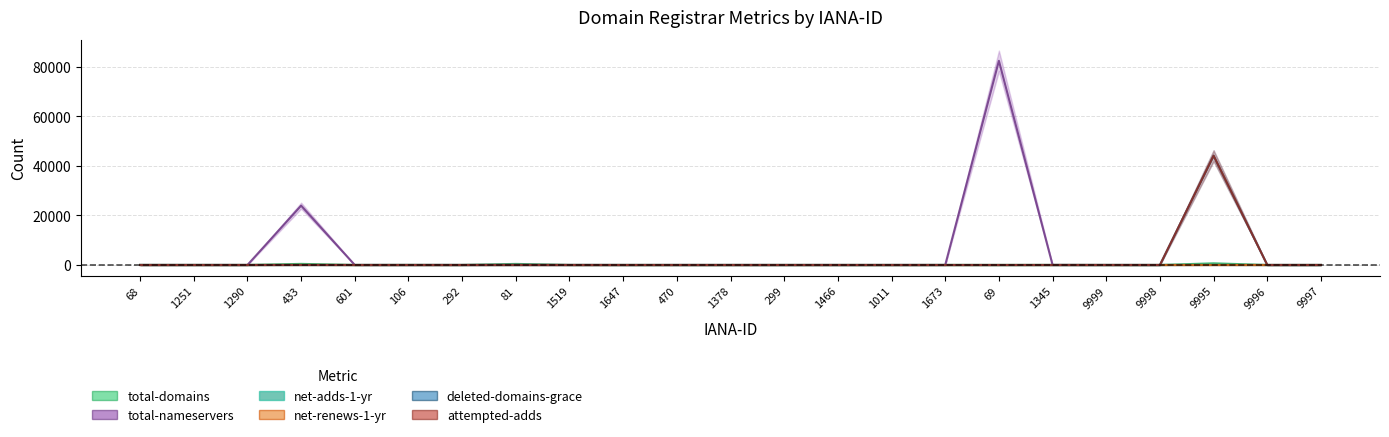

Where is the first local minimum for deleted-domains-grace?

601